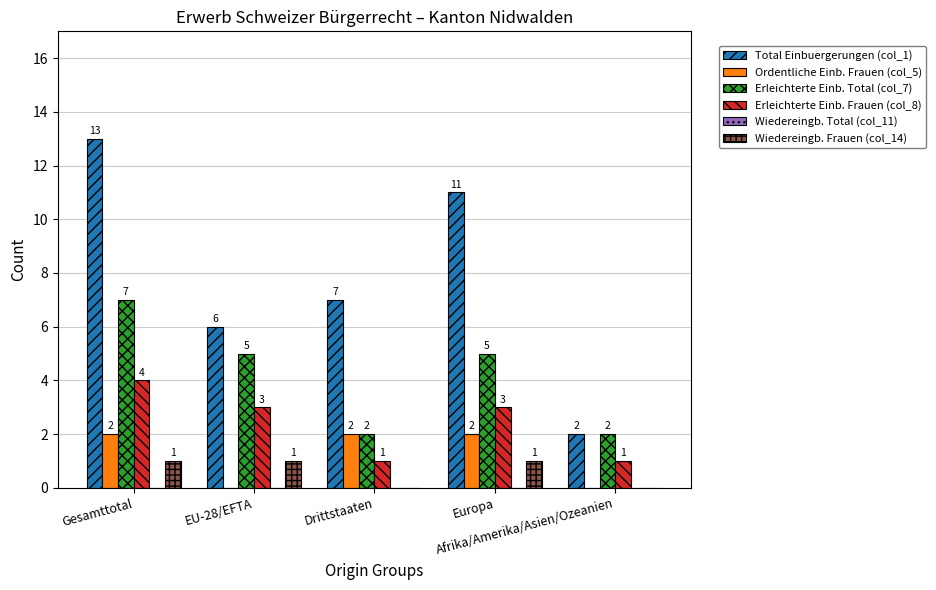

What is the maximum value for Erleichterte Einb. Frauen (col_8)?

4